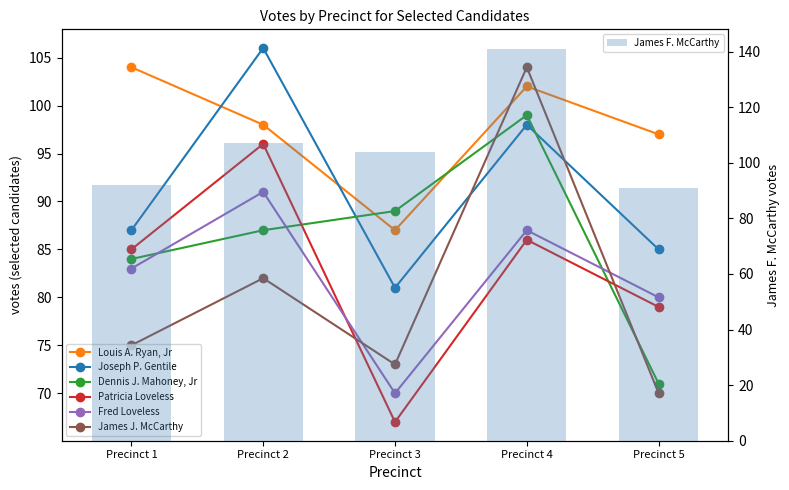

What is the average value of the James J. McCarthy series?

81